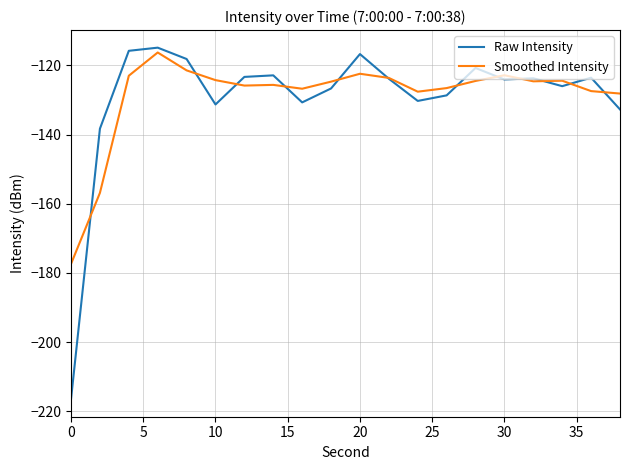

What is the smallest value displayed?

-216.5